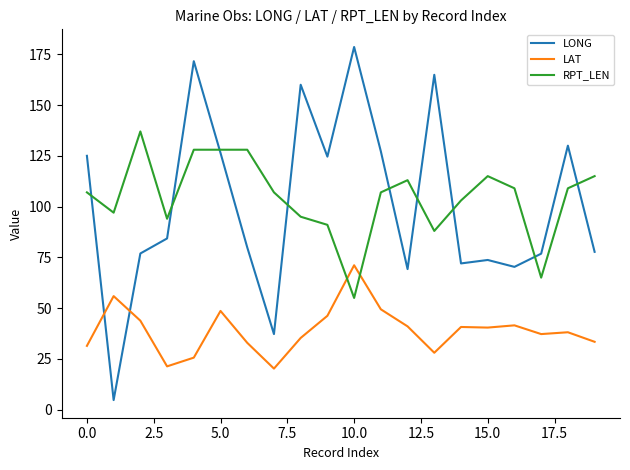

Rank the series by their maximum value, from highest to lowest.

LONG, RPT_LEN, LAT